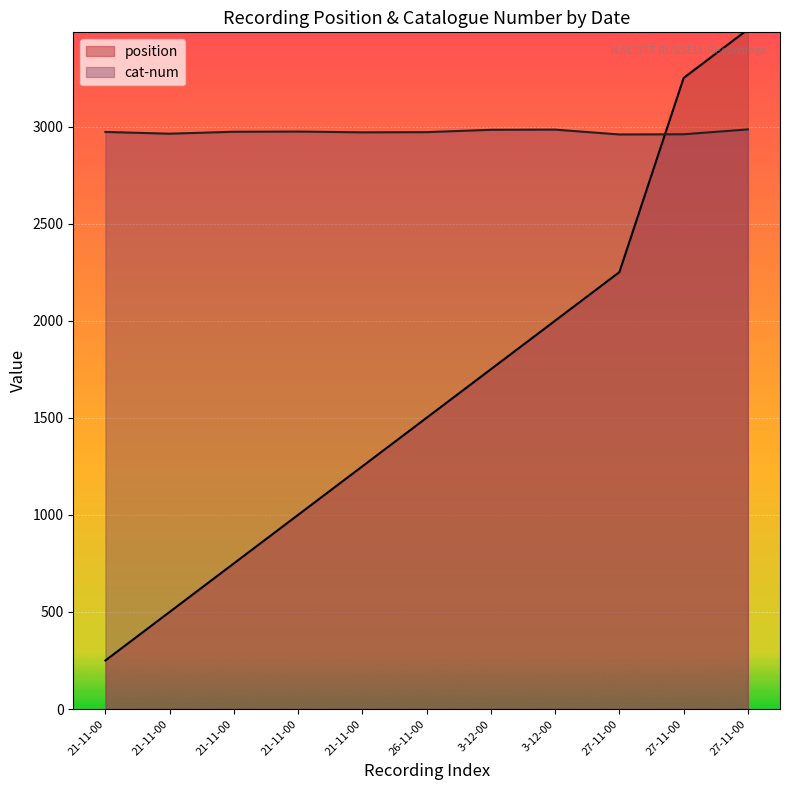

In cat-num, how many points are lower than both neighbors (excluding endpoints)?

3